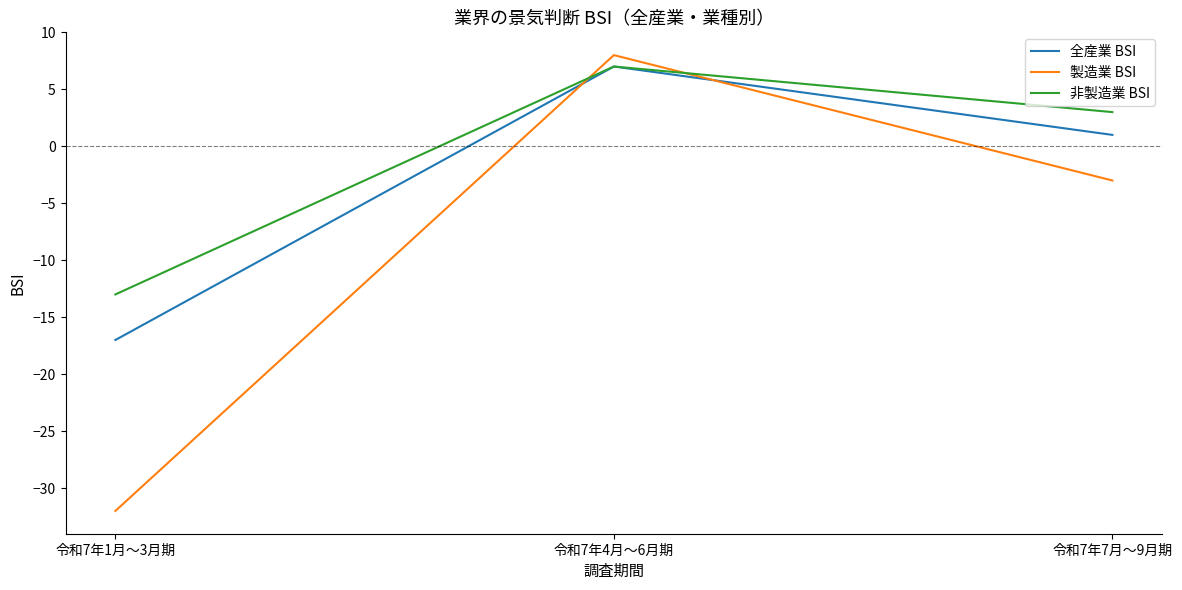

Is it true that 全産業 BSI equals -17 at 令和7年1月～3月期?

True